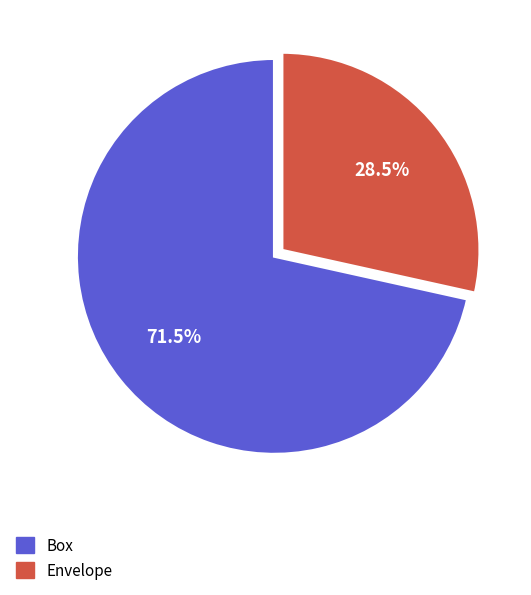

Does Envelope represent more than half of the total?

No